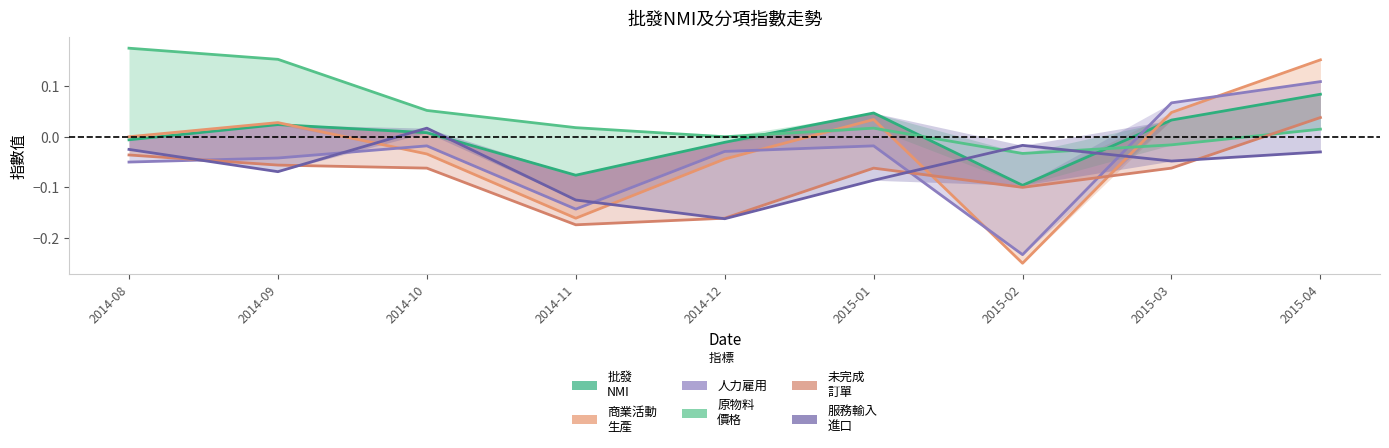

What are all the series names shown in the legend?

批發
NMI, 商業活動
生產, 人力雇用, 原物料
價格, 未完成
訂單, 服務輸入
進口